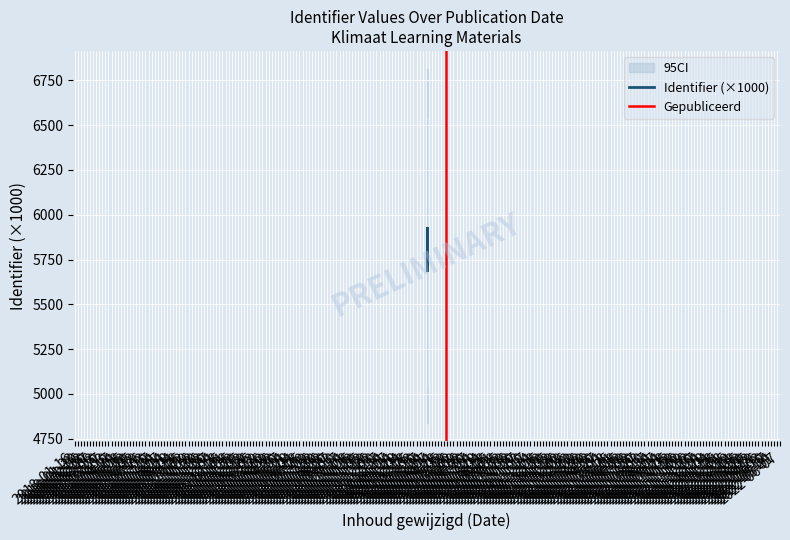

The chart shows a value of 5690.9 at 2020-03-26 18:41:48. True or false?

True